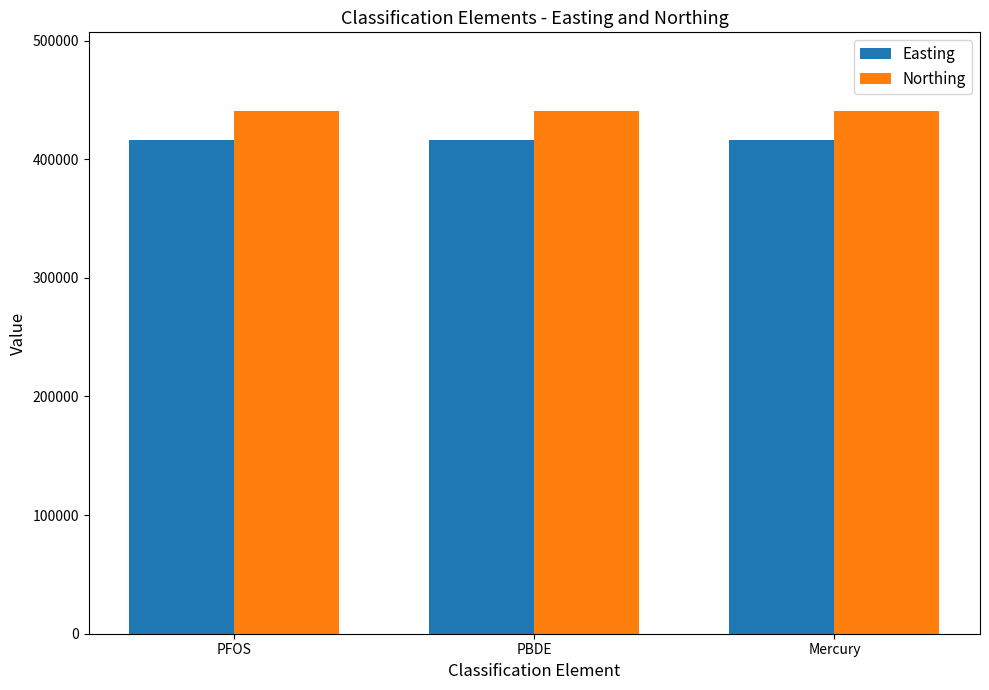

True or false: Easting has a value of 415986 at PBDE.

True